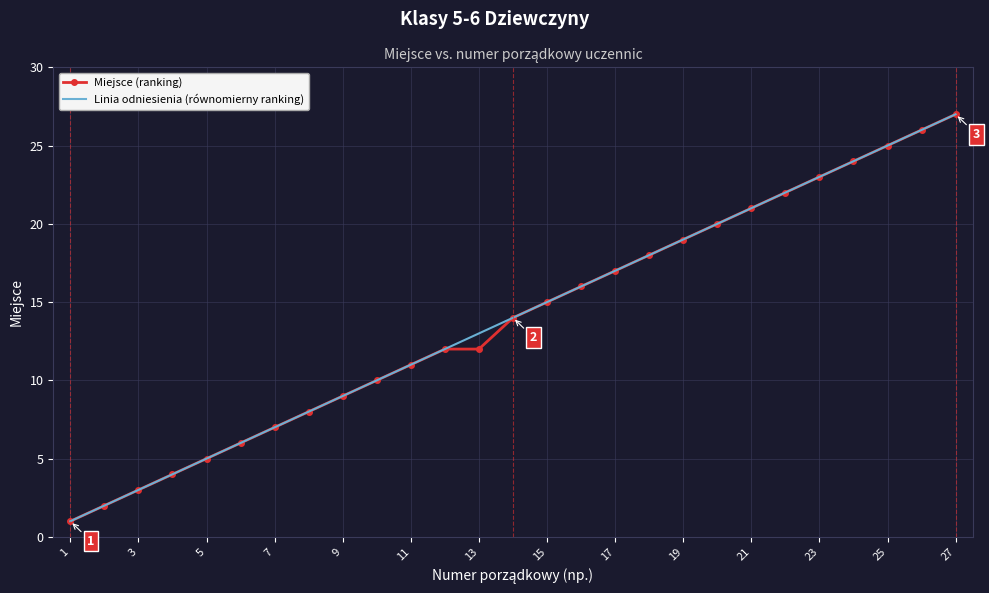

Reading left to right, extract all data points from this chart.

Miejsce (ranking): 1	2	3	4	5	6	7	8	9	10	11	12	12	14	15	16	17	18	19	20	21	22	23	24	25	26	27
Linia odniesienia (równomierny ranking): 1	2	3	4	5	6	7	8	9	10	11	12	13	14	15	16	17	18	19	20	21	22	23	24	25	26	27